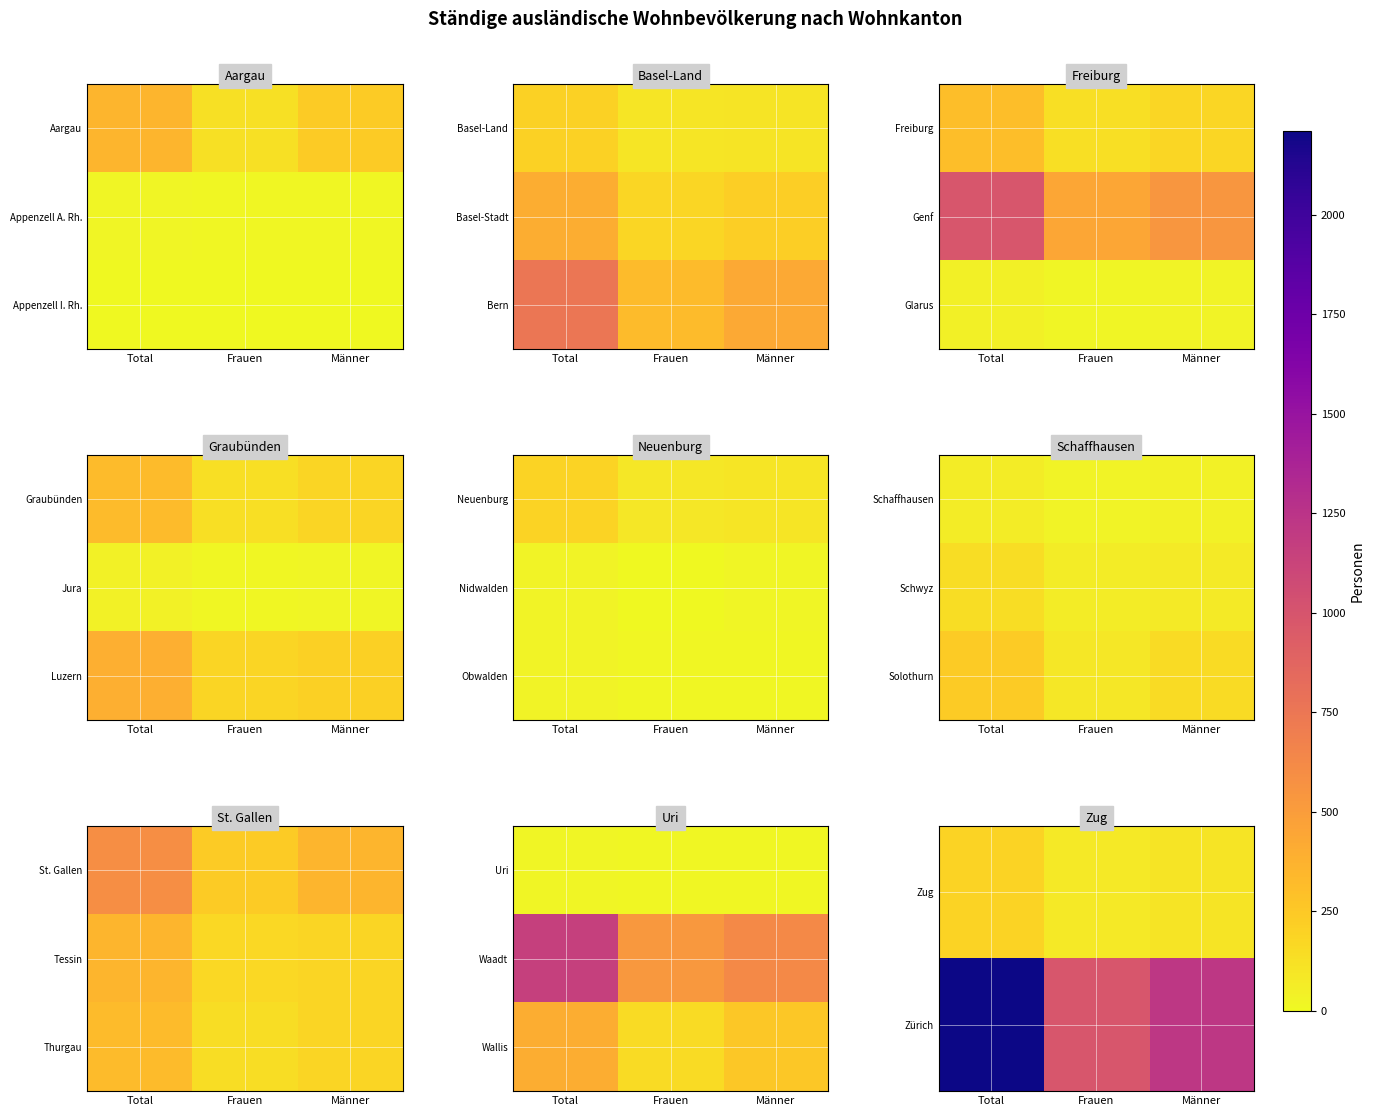

Where does the Zürich series first go above 1226?

Total